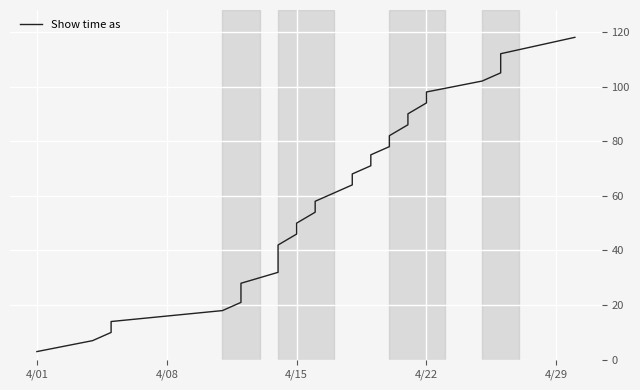

Is this an area chart (filled region under the line)?

No